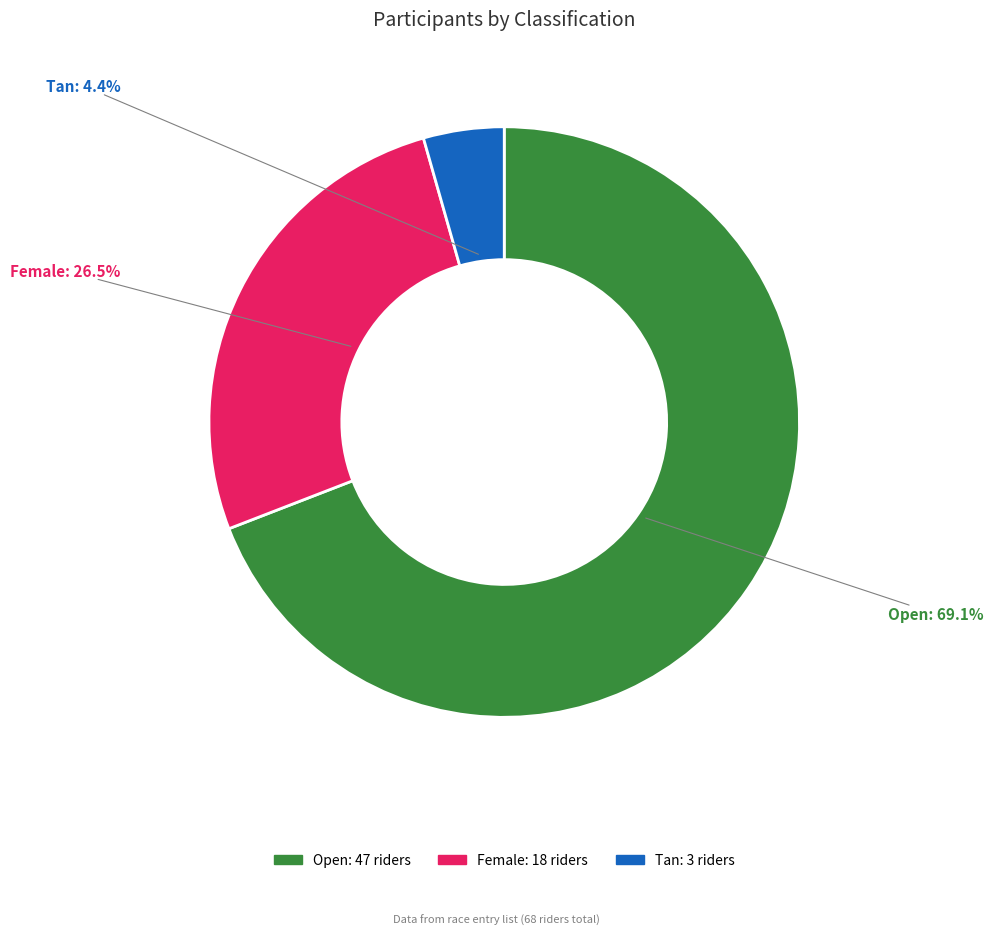

Count the number of slices in the pie.

3